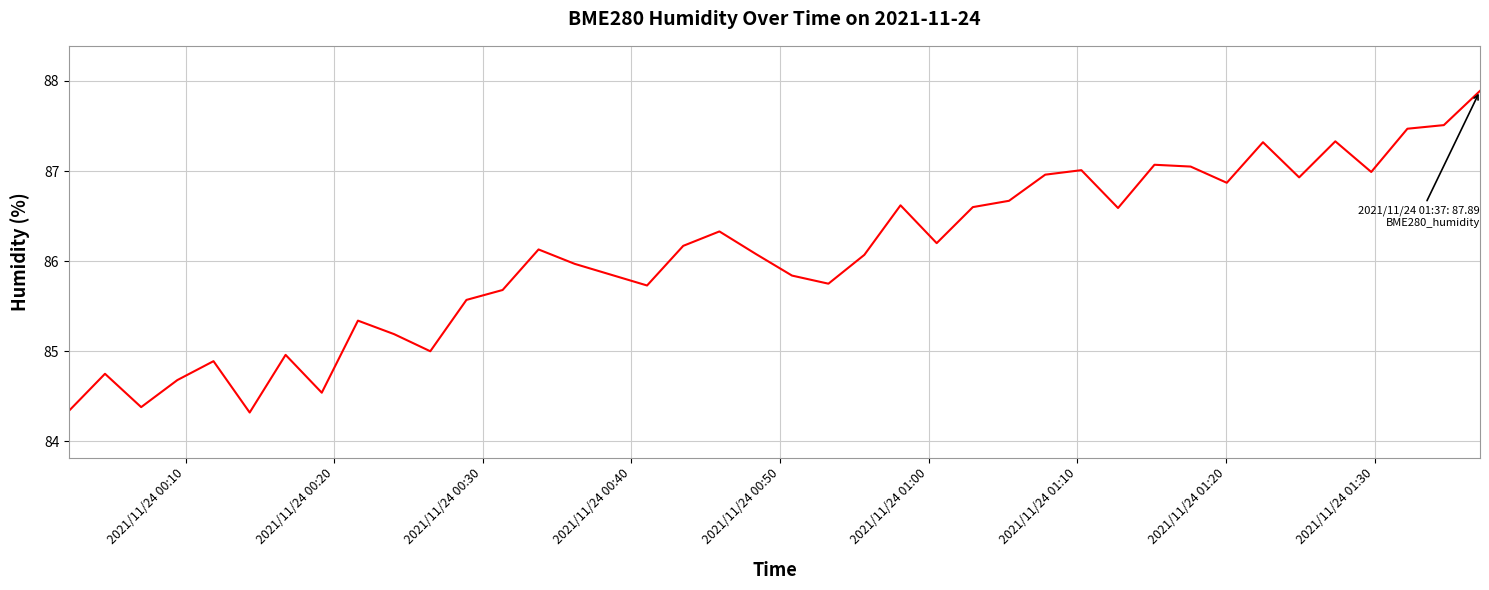

What is the difference between the maximum and minimum values?

3.6